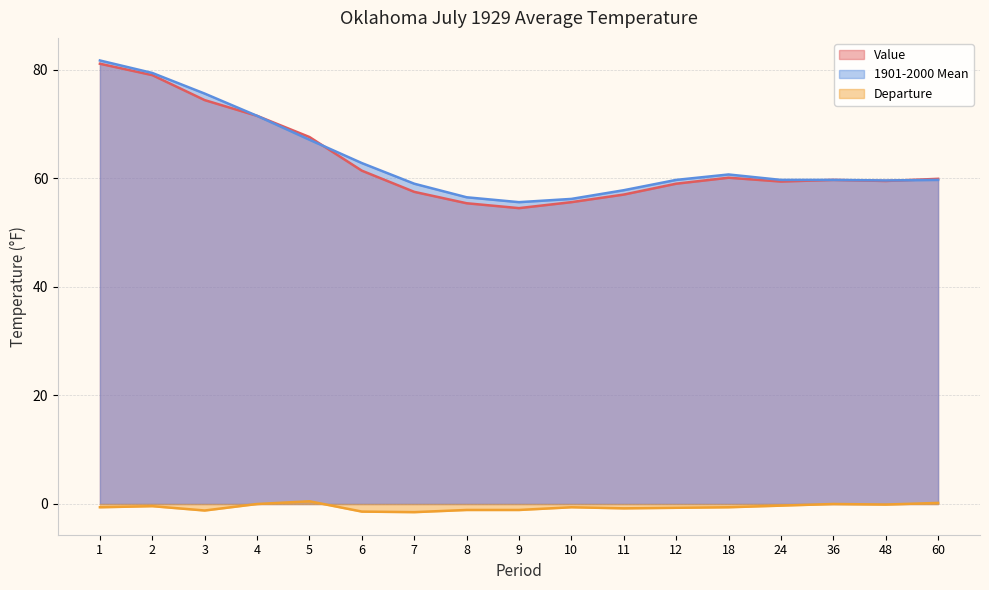

True or false: Value has a value of 59.4 at 24.

True